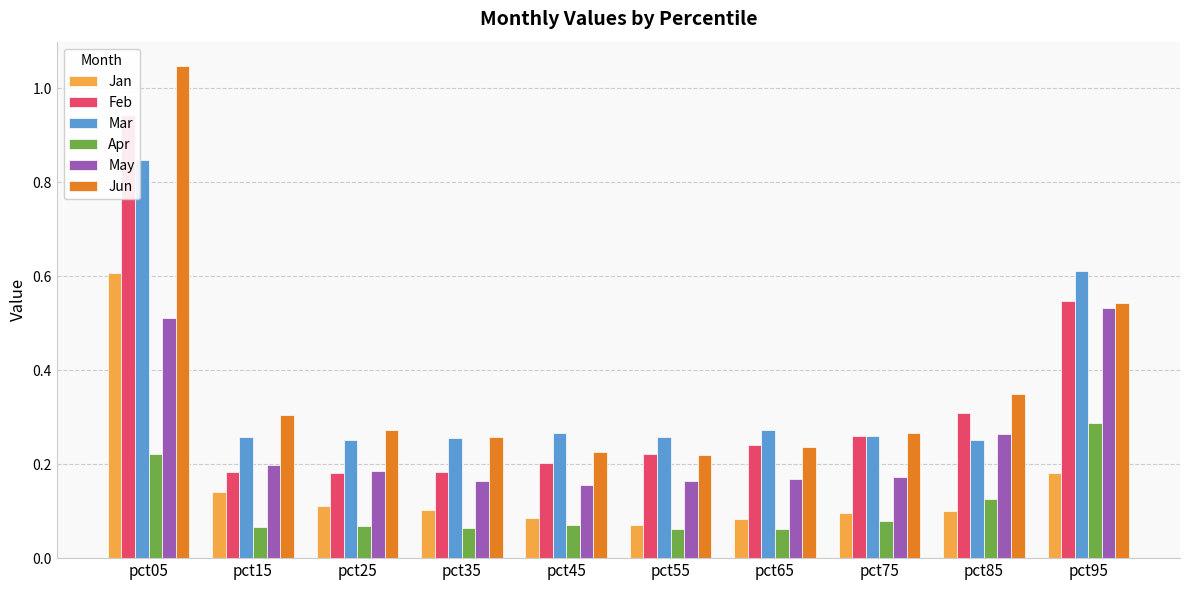

How many categories are shown in the chart?

10